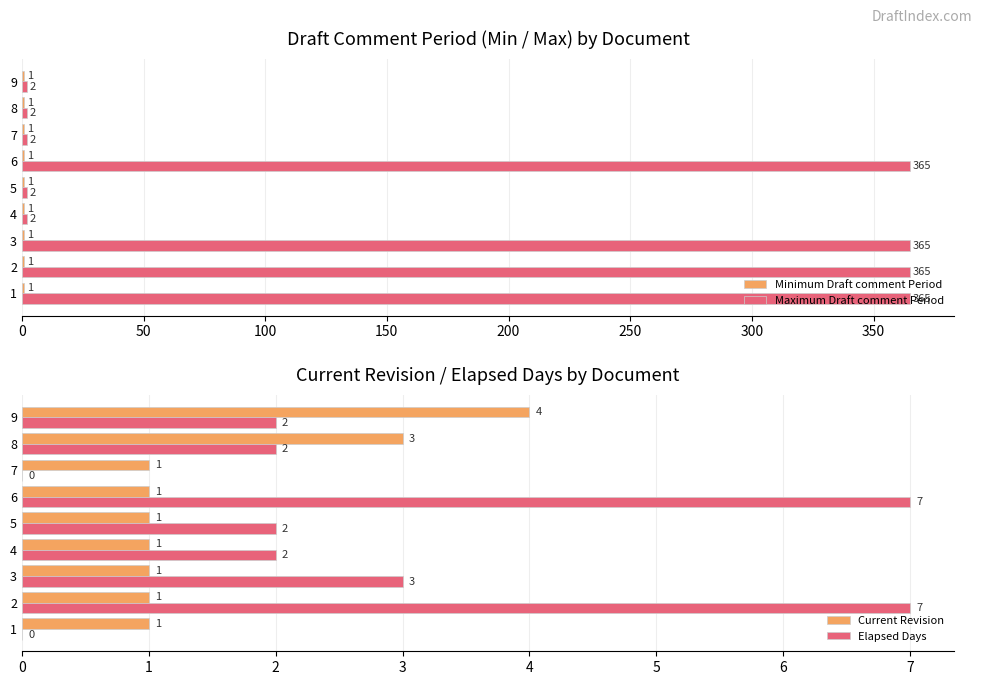

What is the sum of the Maximum Draft comment Period values at 2 and 8?

367